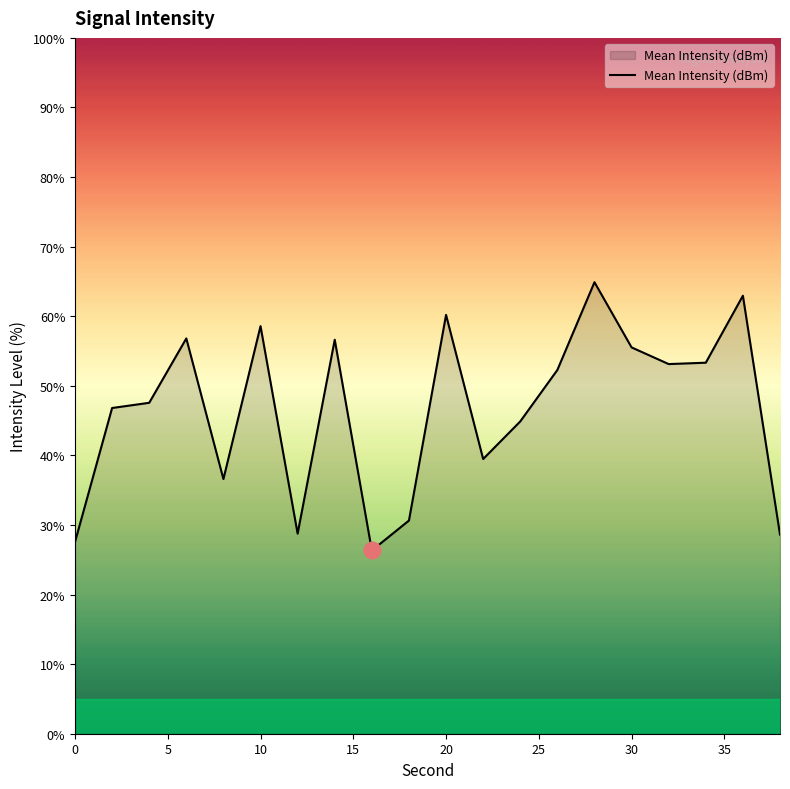

What is the smallest value displayed?

26.3